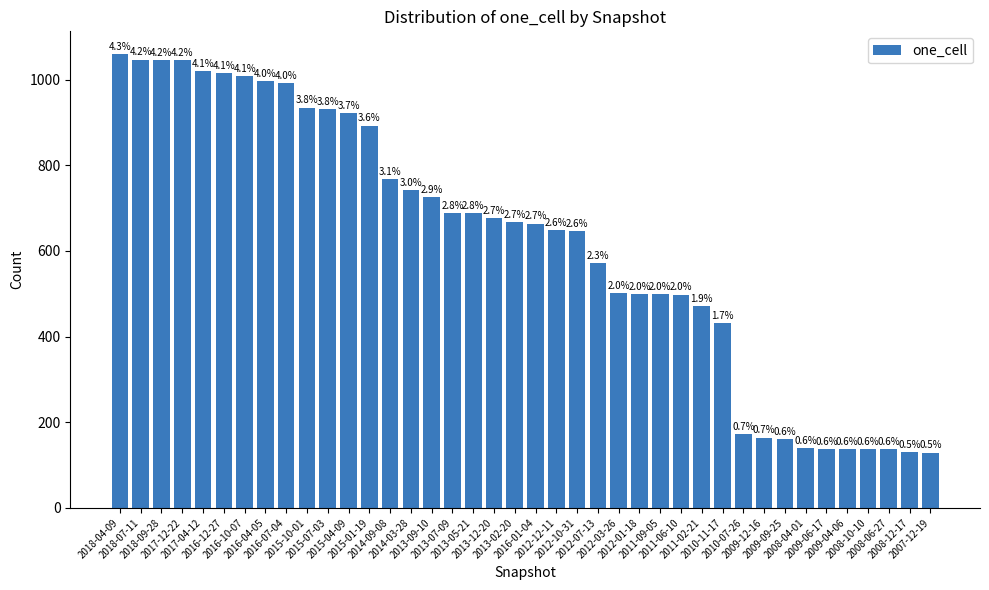

List the labels in order of value, largest first.

2018-04-09, 2018-07-11, 2018-09-28, 2017-12-22, 2017-04-12, 2016-12-27, 2016-10-07, 2016-04-05, 2016-07-04, 2015-10-01, 2015-07-03, 2015-04-09, 2015-01-19, 2014-09-08, 2014-03-28, 2013-09-10, 2013-07-09, 2013-05-21, 2013-12-20, 2013-02-20, 2016-01-04, 2012-12-11, 2012-10-31, 2012-07-13, 2012-03-26, 2012-01-18, 2011-09-05, 2011-06-10, 2011-02-21, 2010-11-17, 2010-07-26, 2009-12-16, 2009-09-25, 2008-04-01, 2009-06-17, 2009-04-06, 2008-10-10, 2008-06-27, 2008-12-17, 2007-12-19